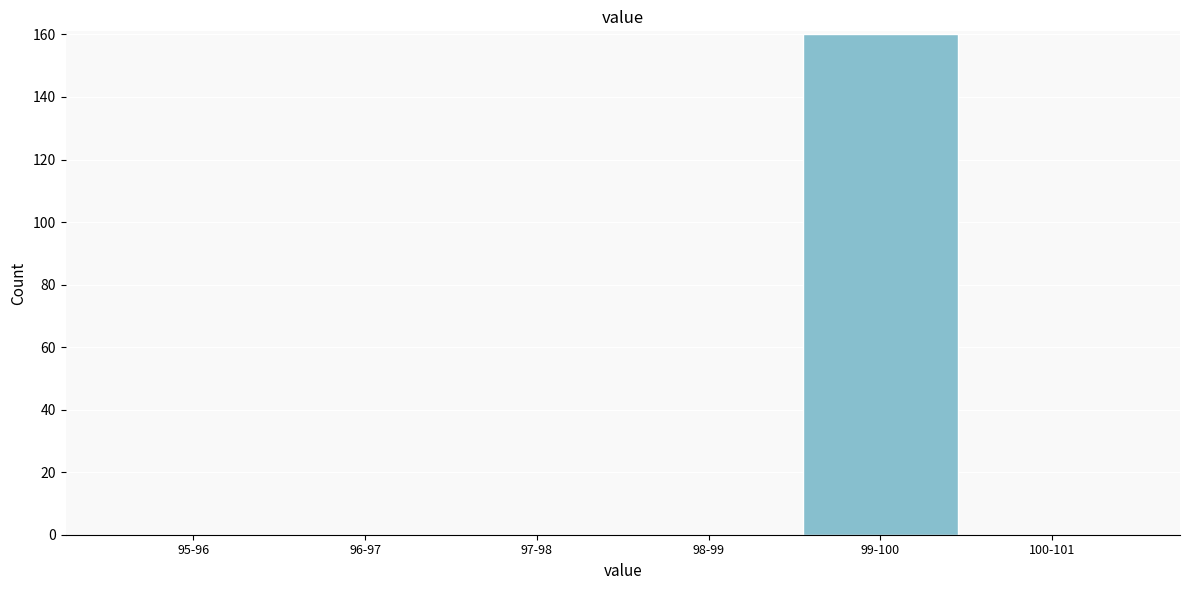

Reading left to right, what are all the values shown in this chart?

95-96=0	96-97=0	97-98=0	98-99=0	99-100=160	100-101=0